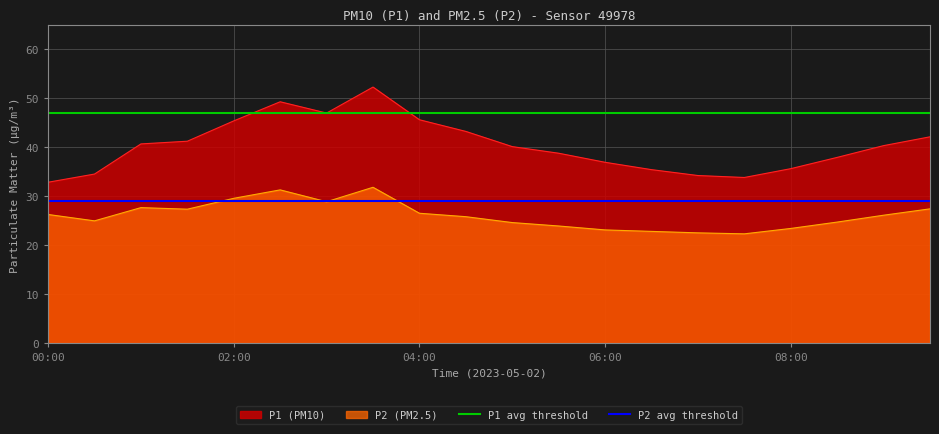

How many lines are shown in the chart?

2